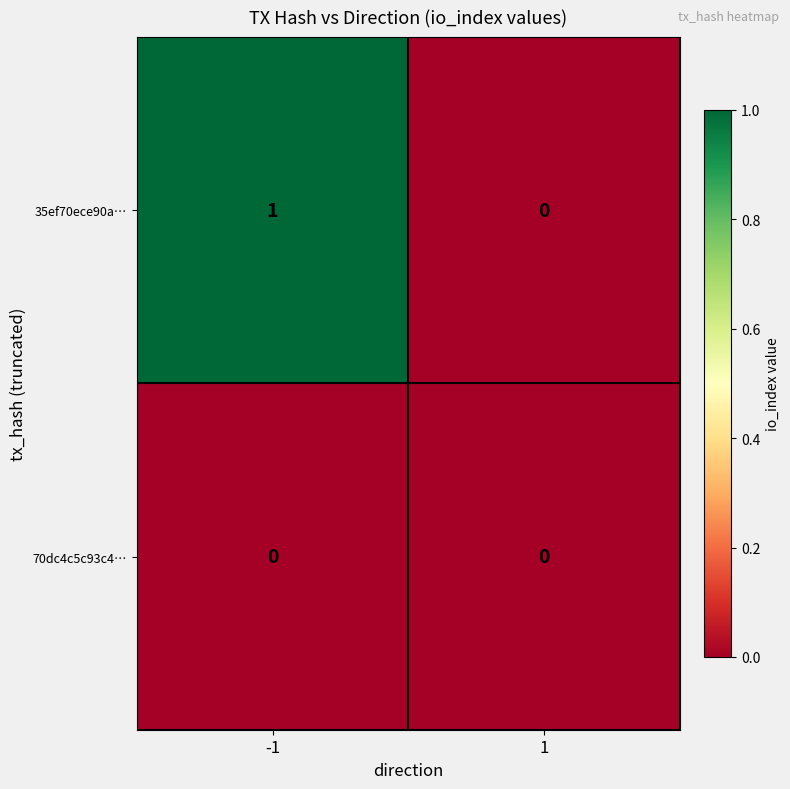

Which series has the widest spread of values?

35ef70ece90a…